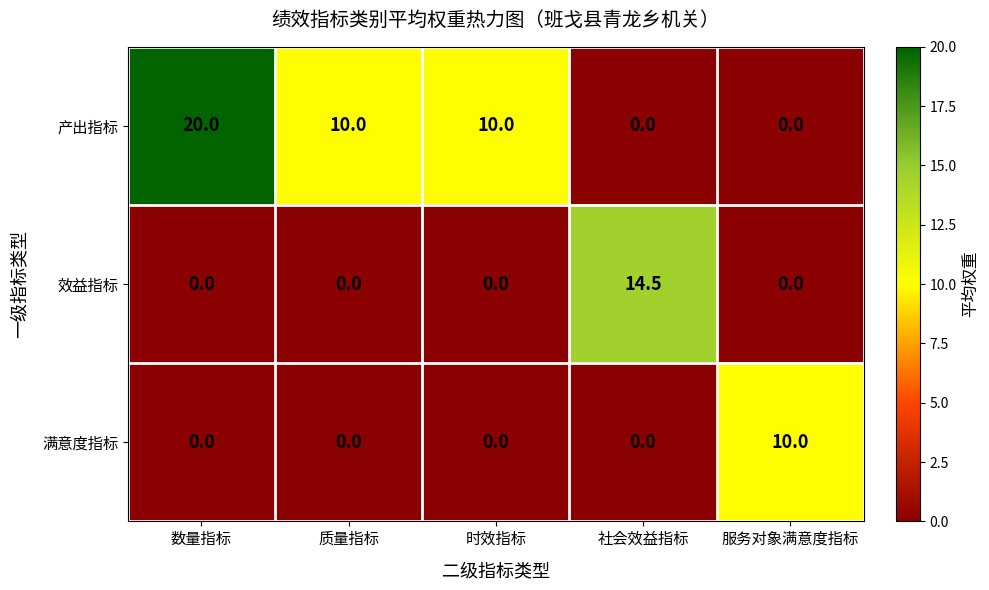

List the series in order of their overall mean, lowest first.

满意度指标, 效益指标, 产出指标